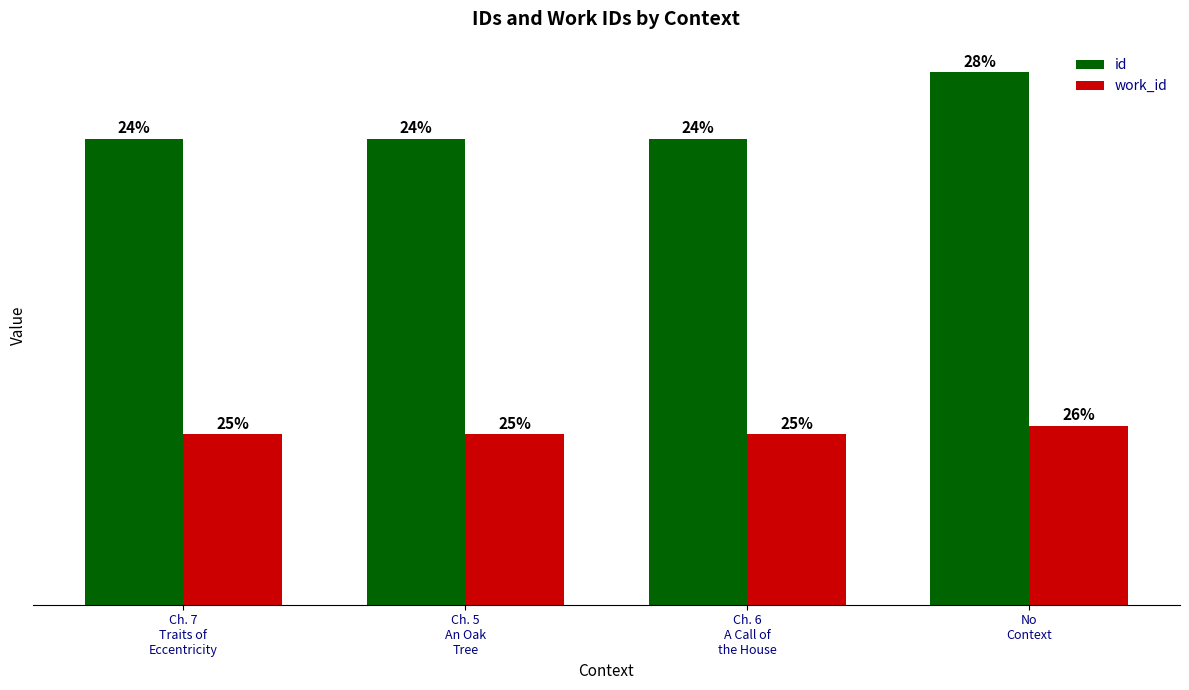

Which series has the largest total across all categories?

id